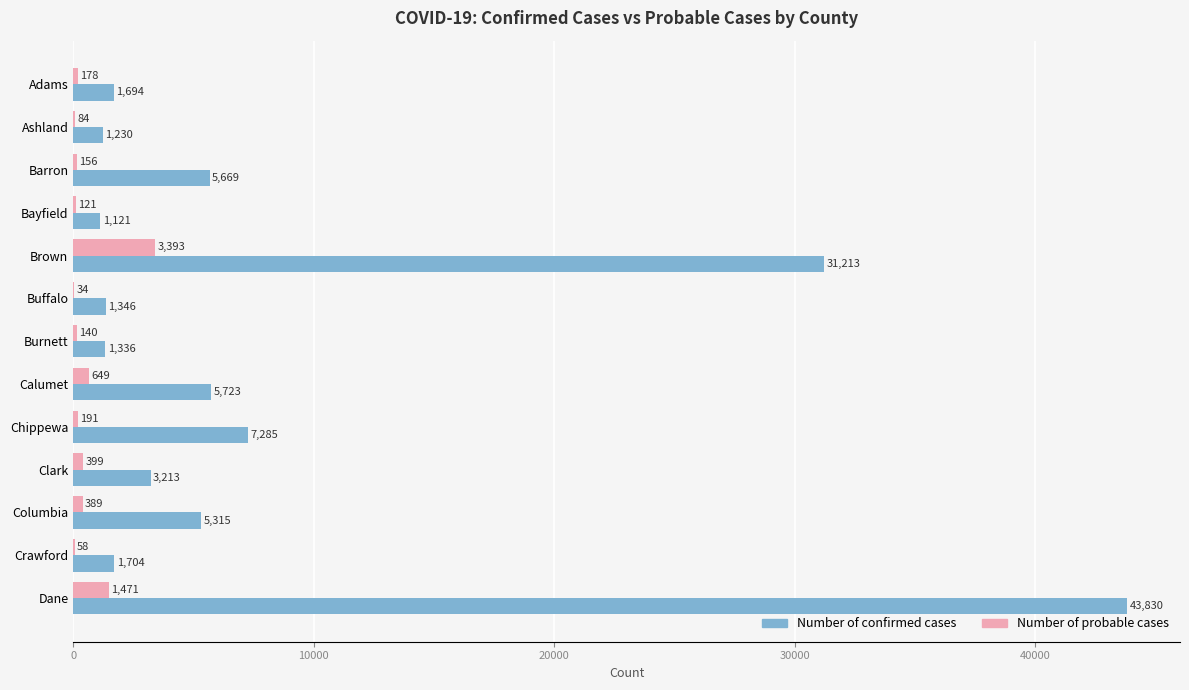

Which category has the highest value in the Number of probable cases series?

Brown